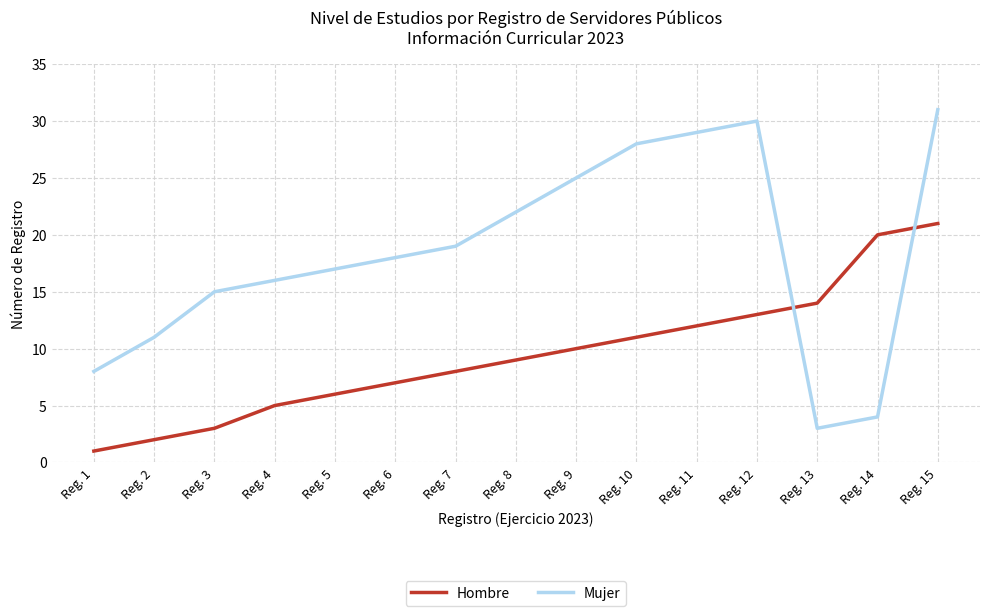

Rank the series at Reg. 4 from highest to lowest value.

Mujer, Hombre